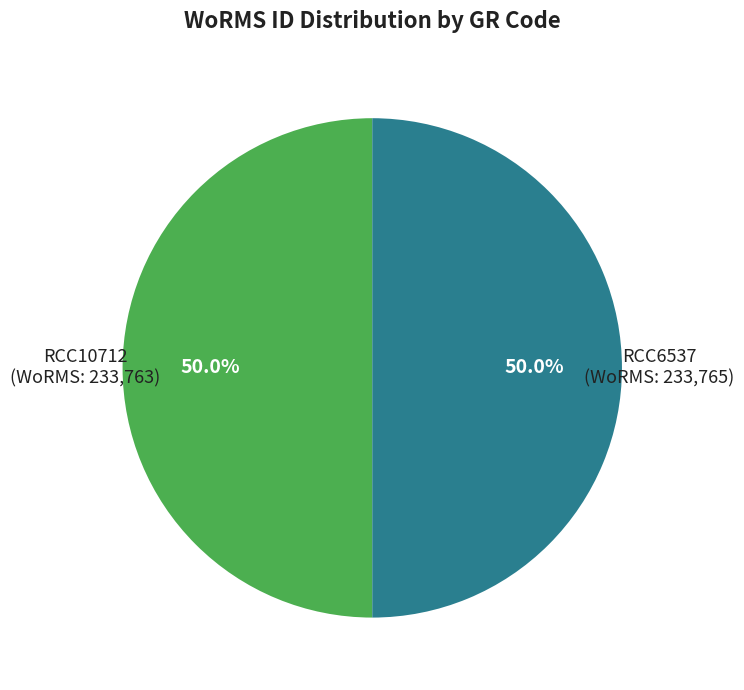

Approximately how many times larger is the value at RCC6537 compared to RCC10712?

1.0